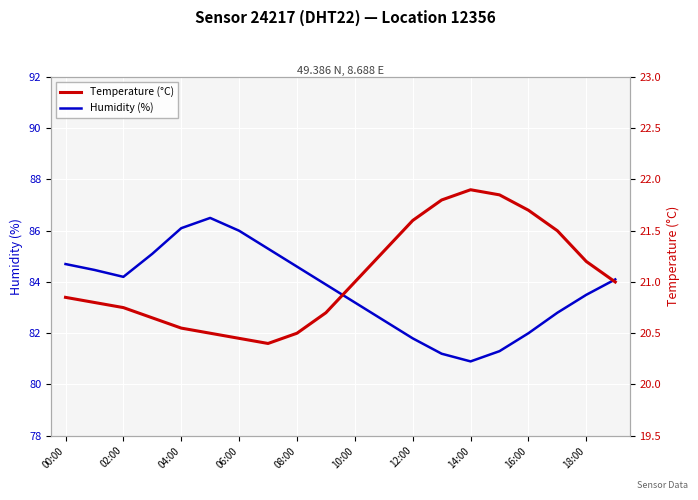

What is the lowest value of the Humidity (%) series?

80.9